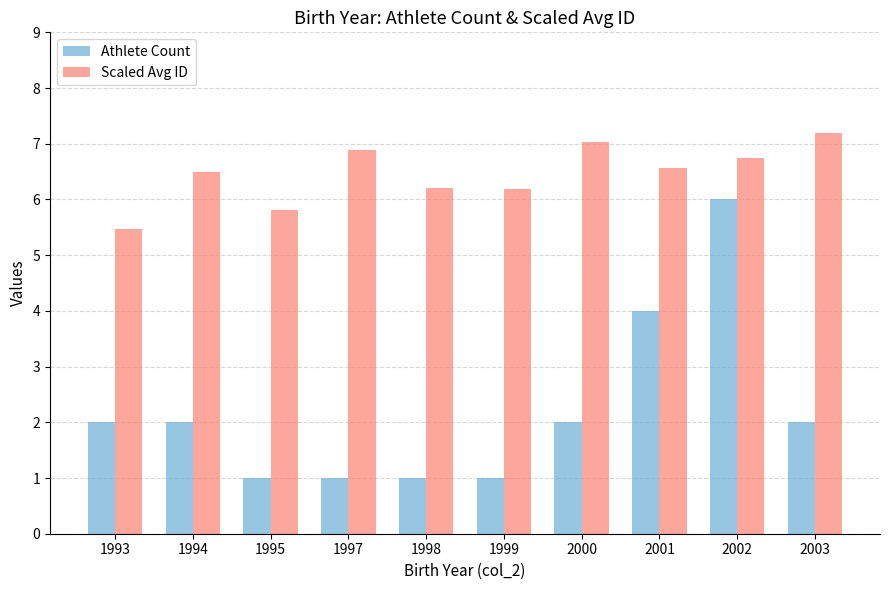

What is the approximate value of Scaled Avg ID at 1997?

6.9